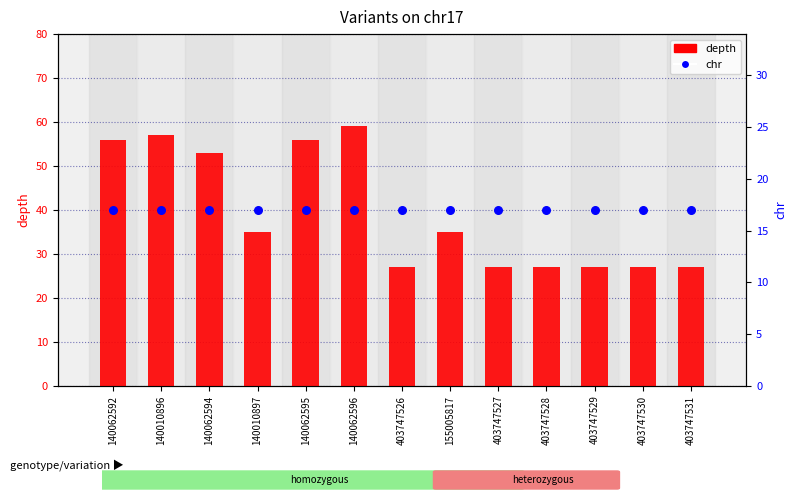

Which series has the largest total across all categories?

depth